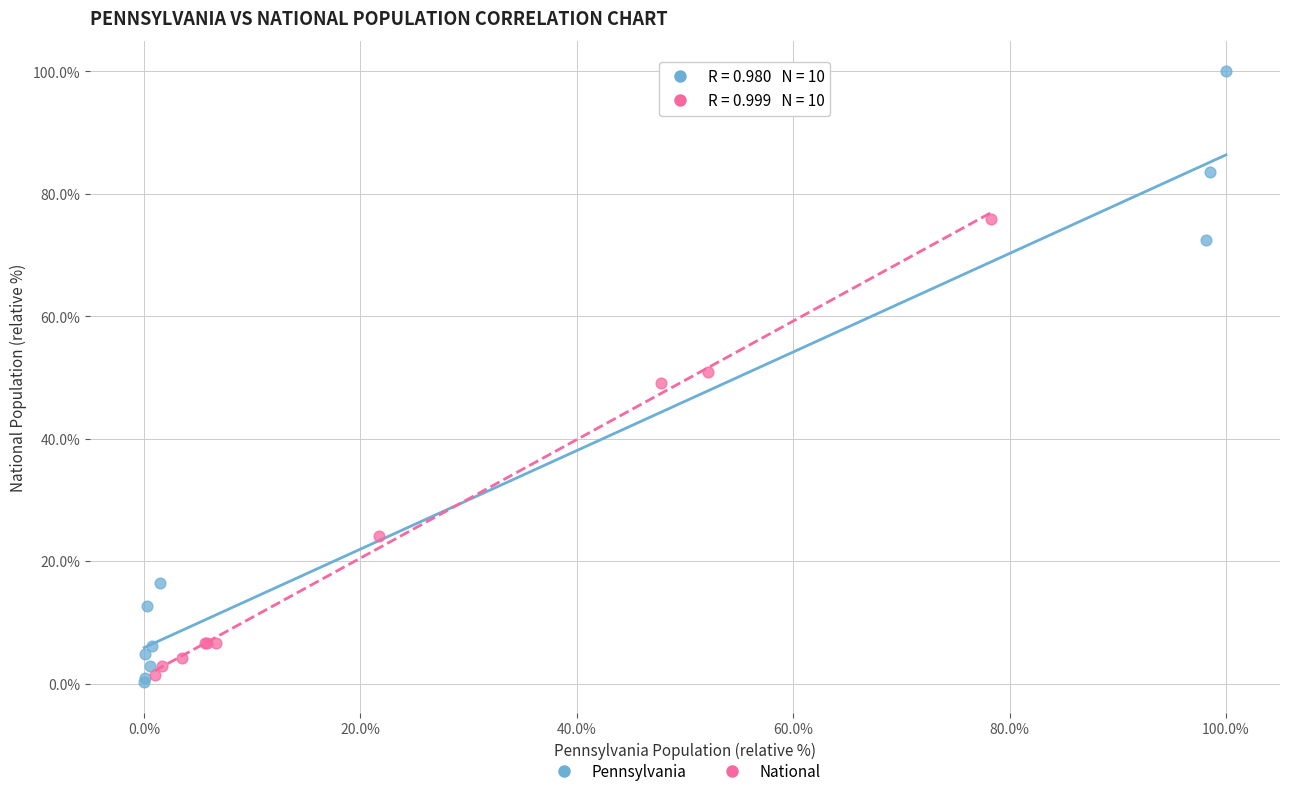

Which series has the widest spread of Y values?

Pennsylvania